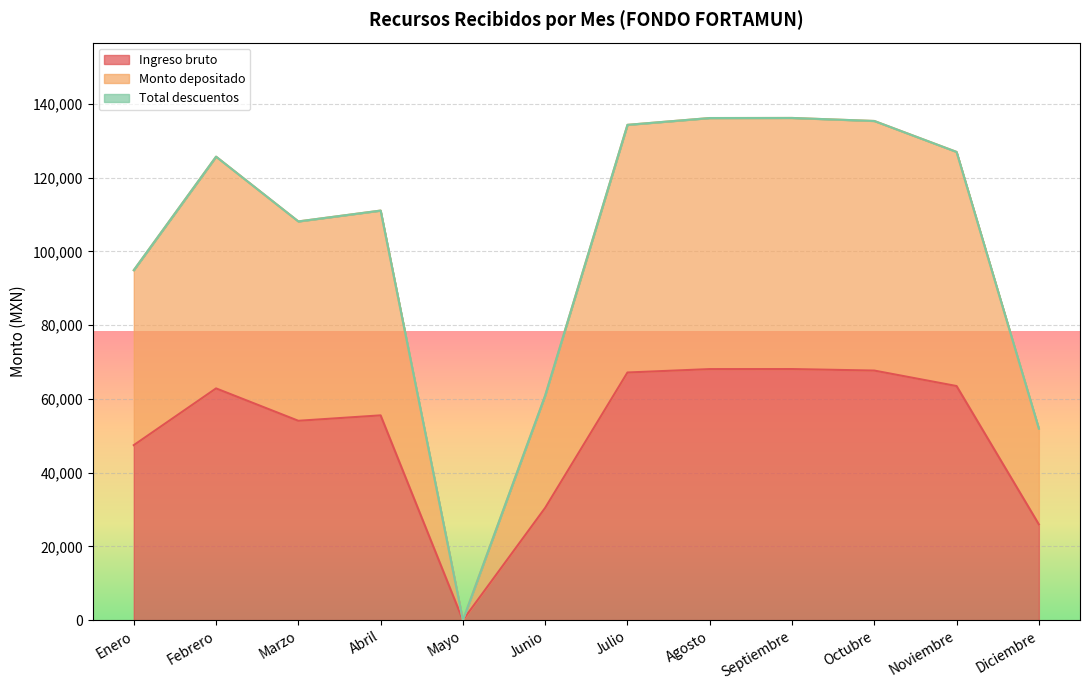

What is the difference between the maximum and minimum values in the Ingreso bruto series?

68112.2